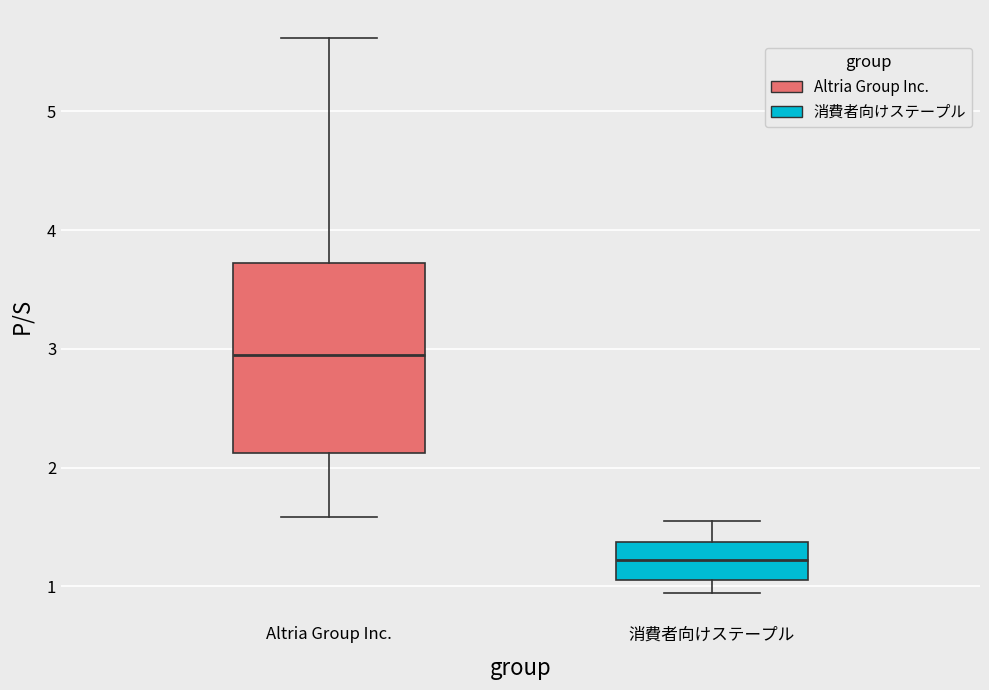

Reading left to right, transcribe this box plot: for each box, give where its median line is, the range the box spans, and where its two whiskers end, as read against the y-axis. The values are not printed on the chart, so give them approximately, as read against the axis.

Altria Group Inc.: median 3.0, box 2.1 to 3.7, whiskers 1.6 to 5.6
消費者向けステープル: median 1.2, box 1.1 to 1.4, whiskers 0.9 to 1.6